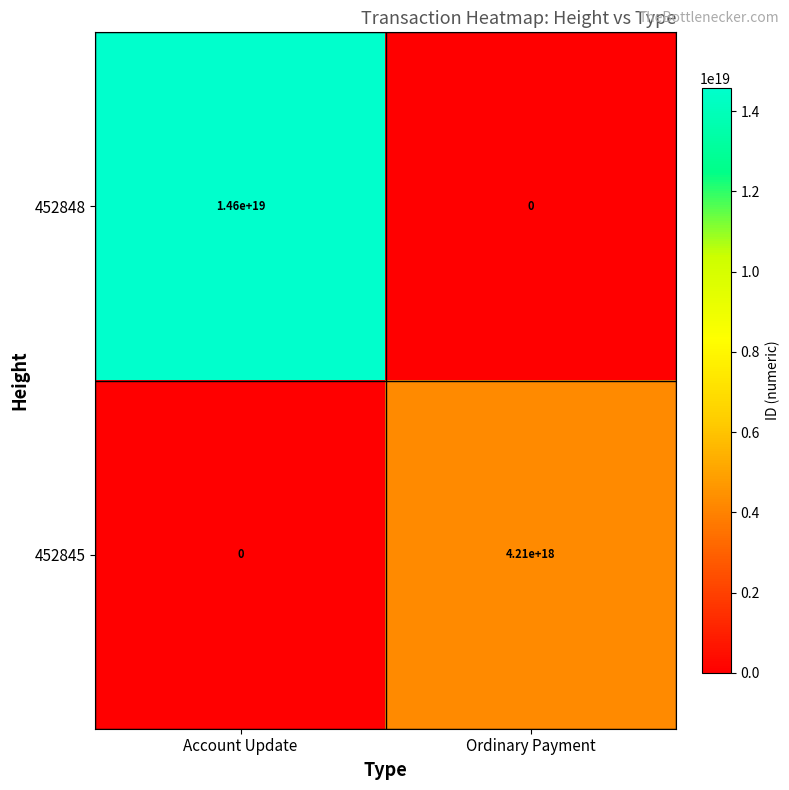

Rank the series by their average value, from lowest to highest.

452845, 452848